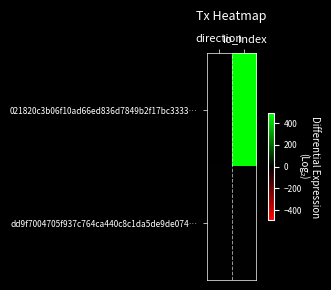

What is the spread (max minus min) of values at io_index?

492